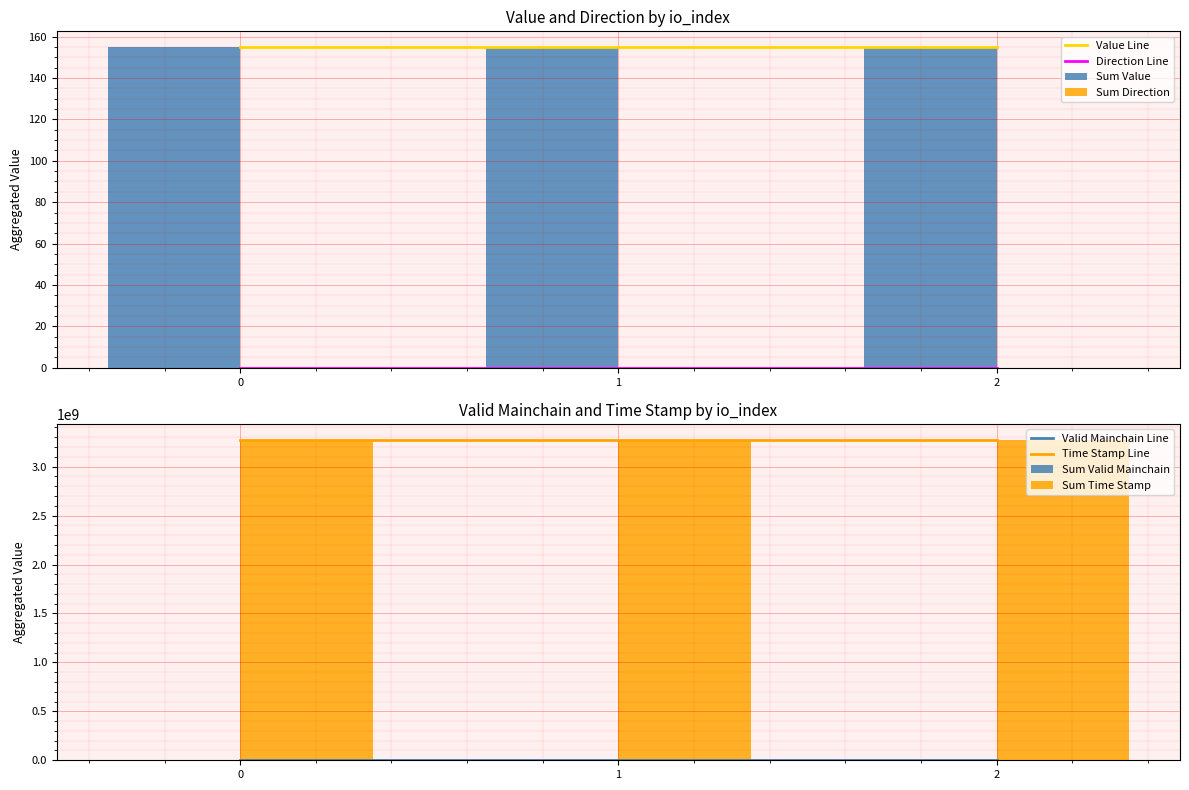

The value of Value Line at 1 is 154.8. True or false?

True